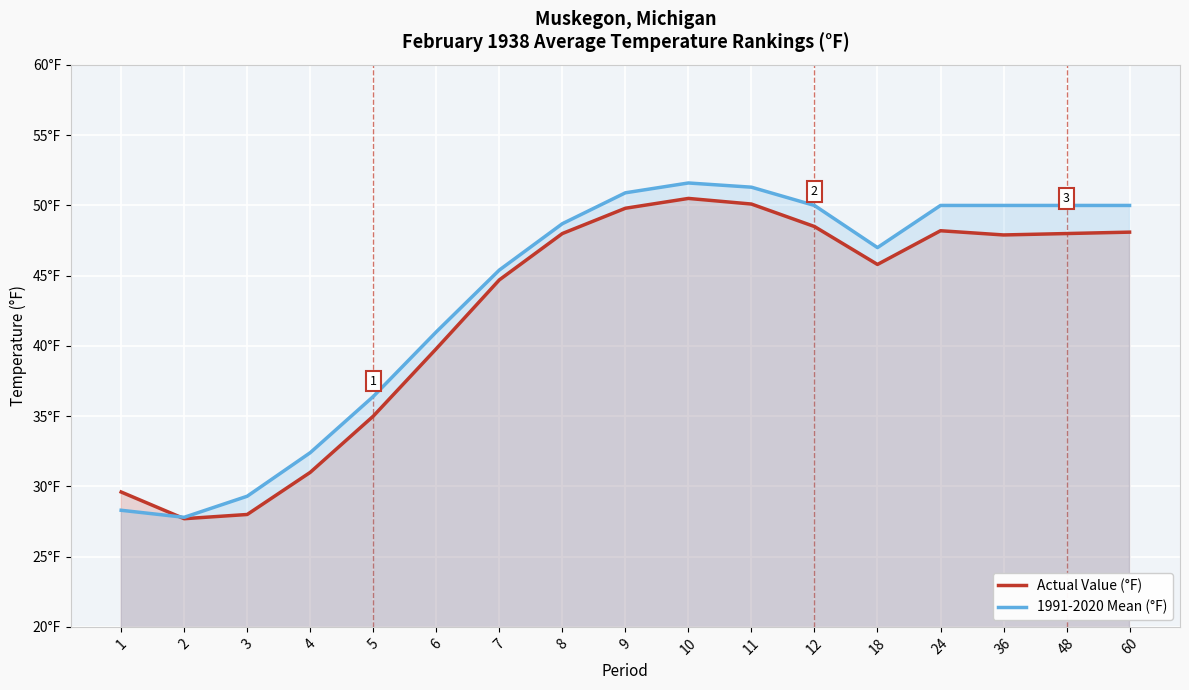

What is the value of the Actual Value (°F) point at the 14th from the left?

48.2